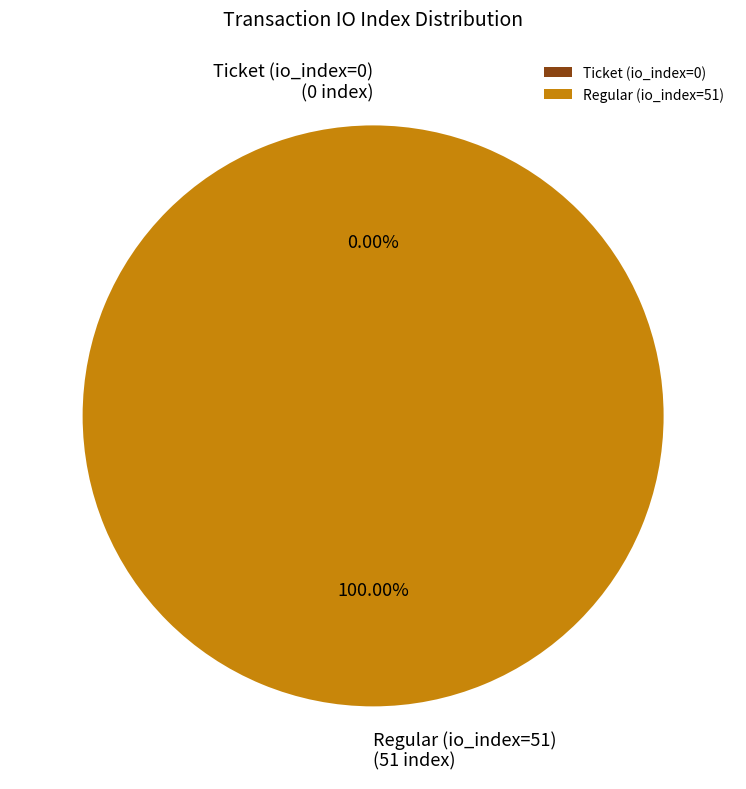

Between Regular (io_index=51) and Ticket (io_index=0), which is larger?

Regular (io_index=51)